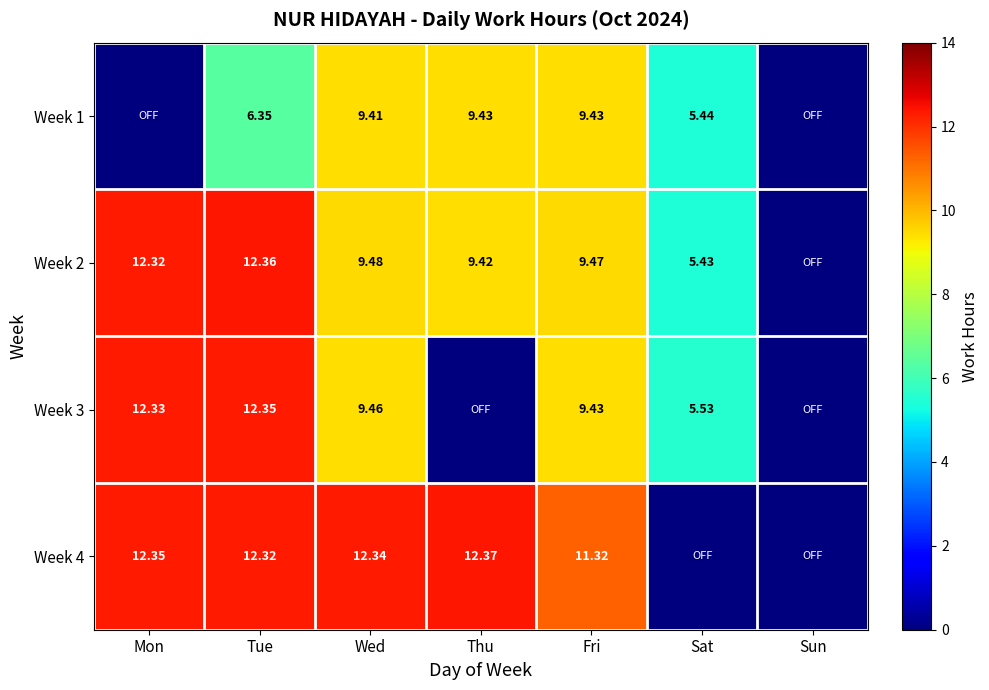

The Week 1 series shows 16.5 at Fri. True or false?

False